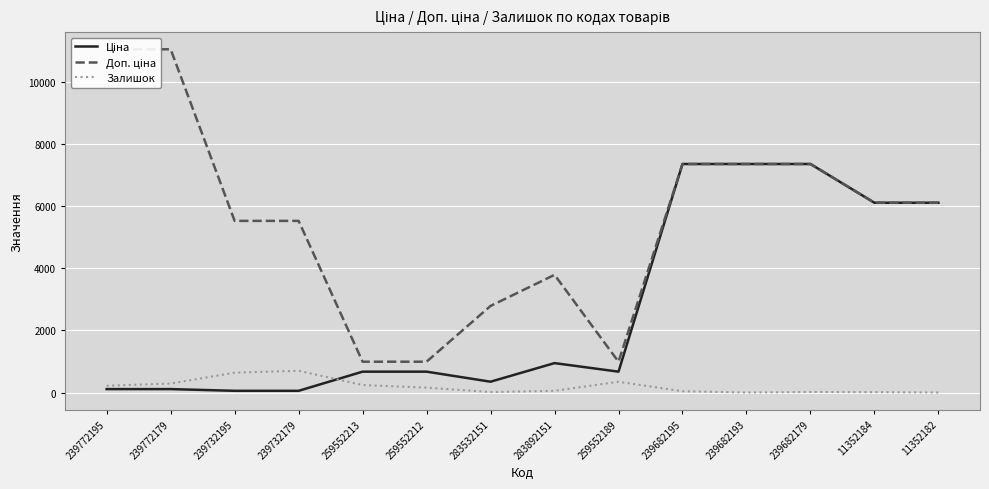

How many intersections are there between Ціна and Залишок?

1